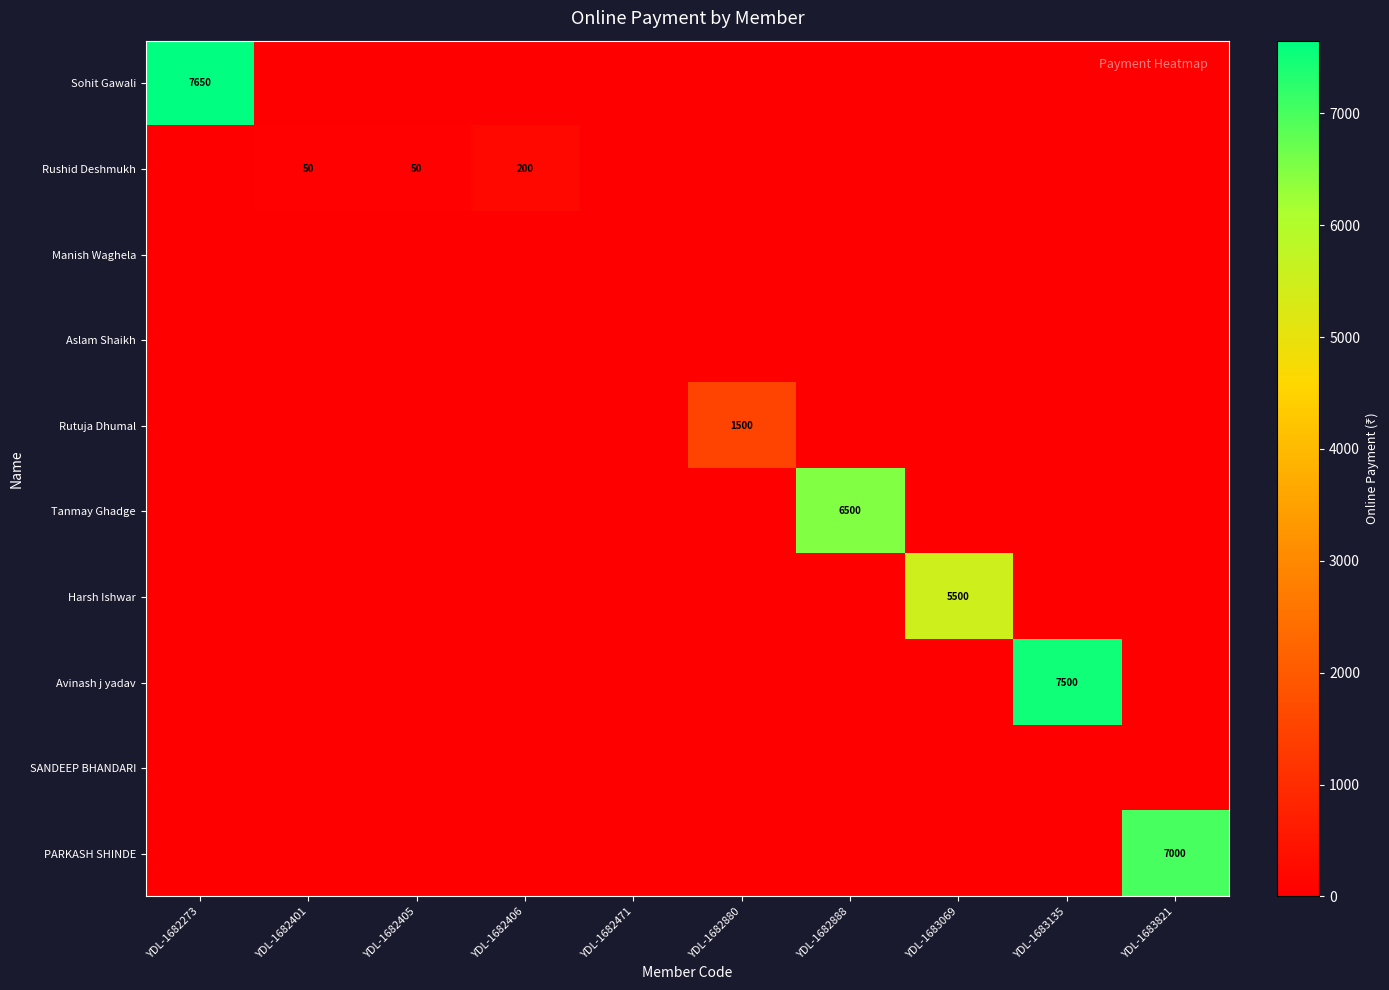

Count the number of data series in this chart.

10